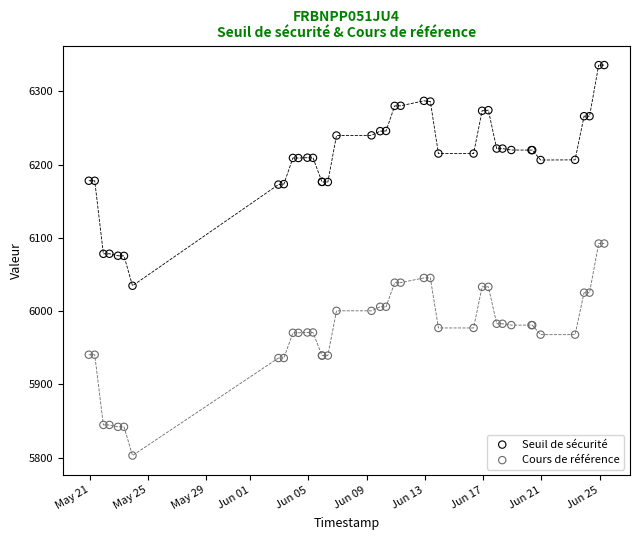

What are all the series names shown in the legend?

Seuil de sécurité, Cours de référence